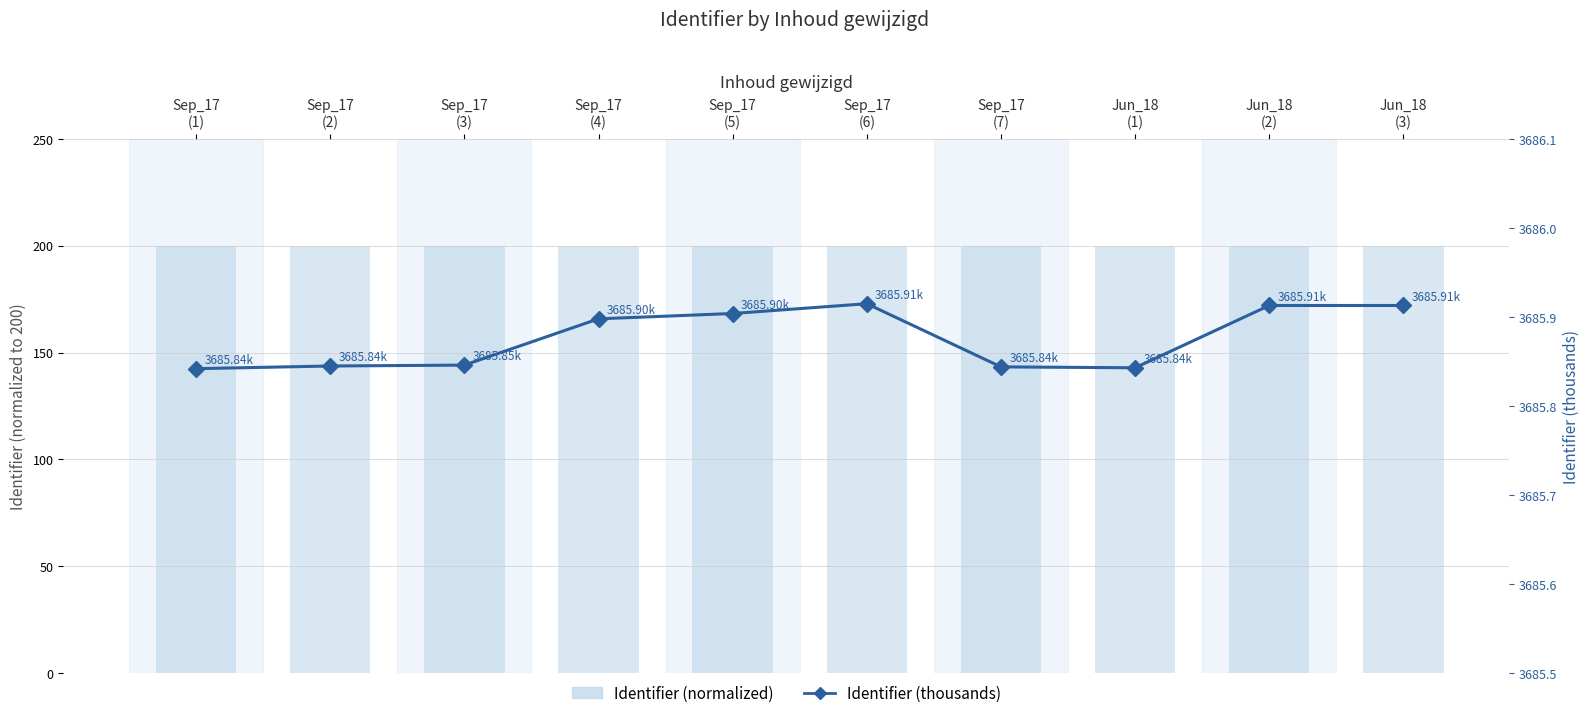

Which has a higher value, Sep_17
(1) or Sep_17
(2)?

Sep_17
(2)